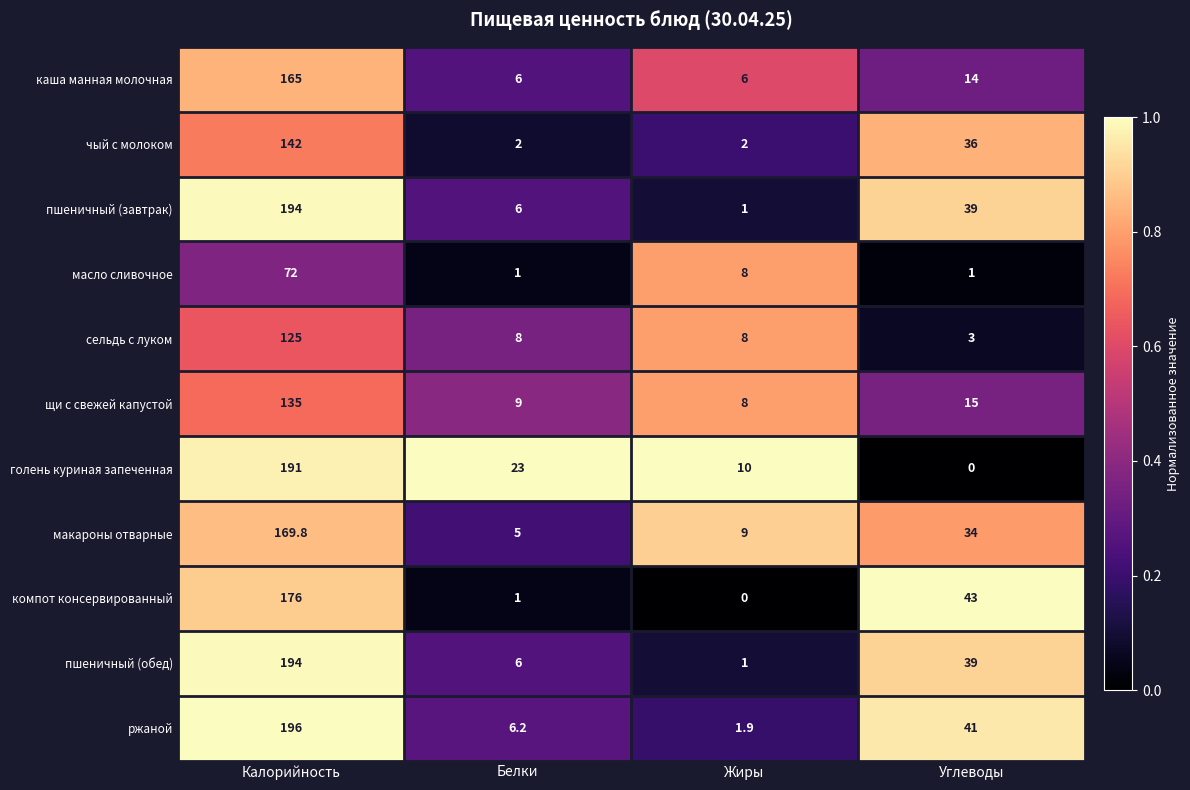

What is the difference between the maximum and second lowest values in the масло сливочное series?

71.0